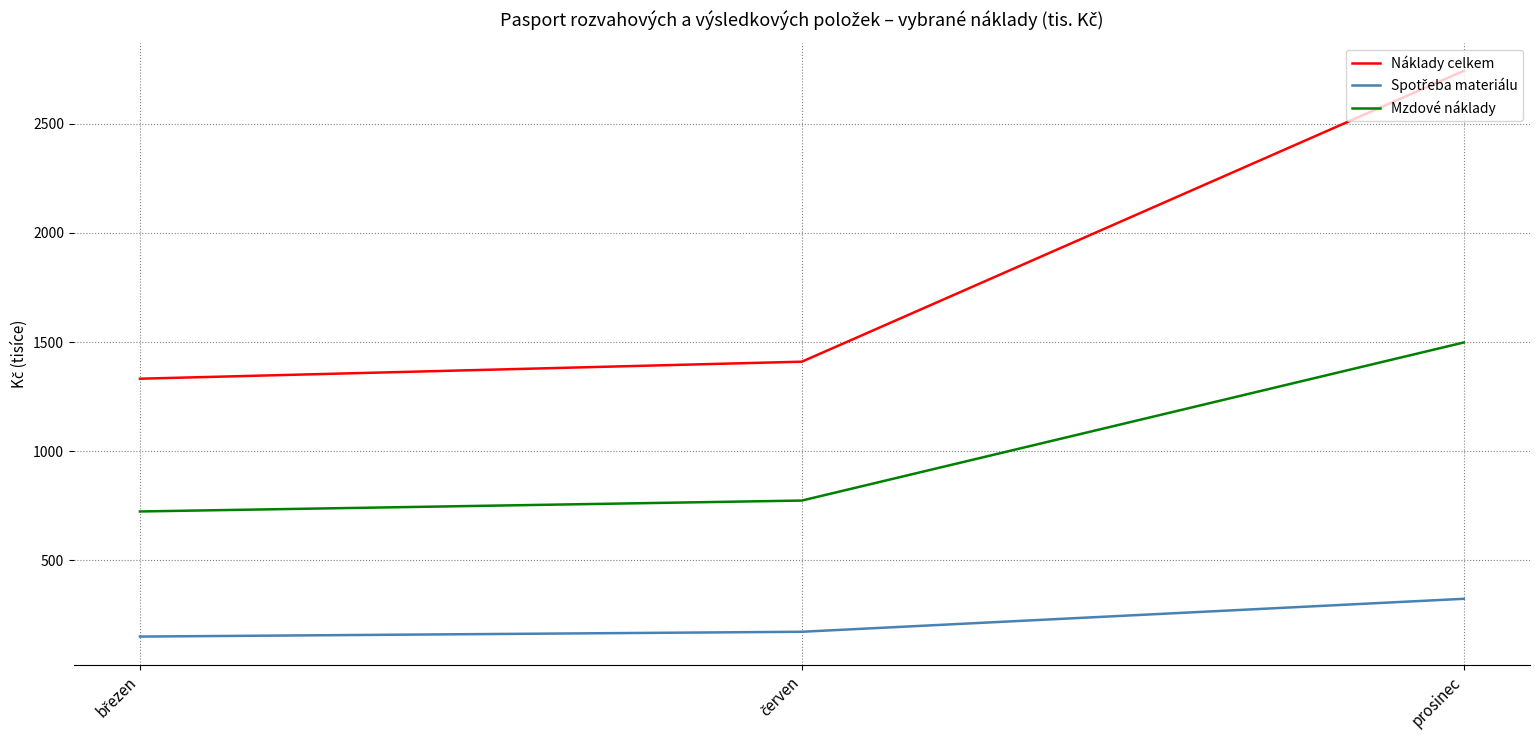

What is the minimum value shown in the chart?

151